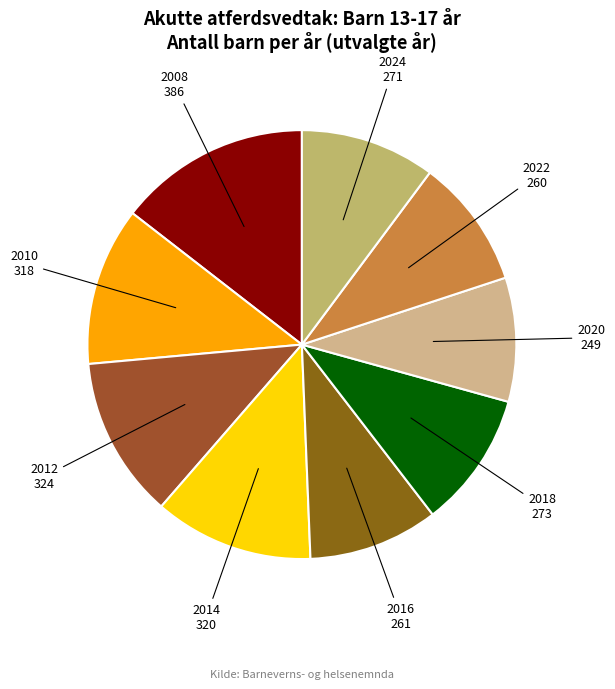

Does 2012 represent more than half of the total?

No